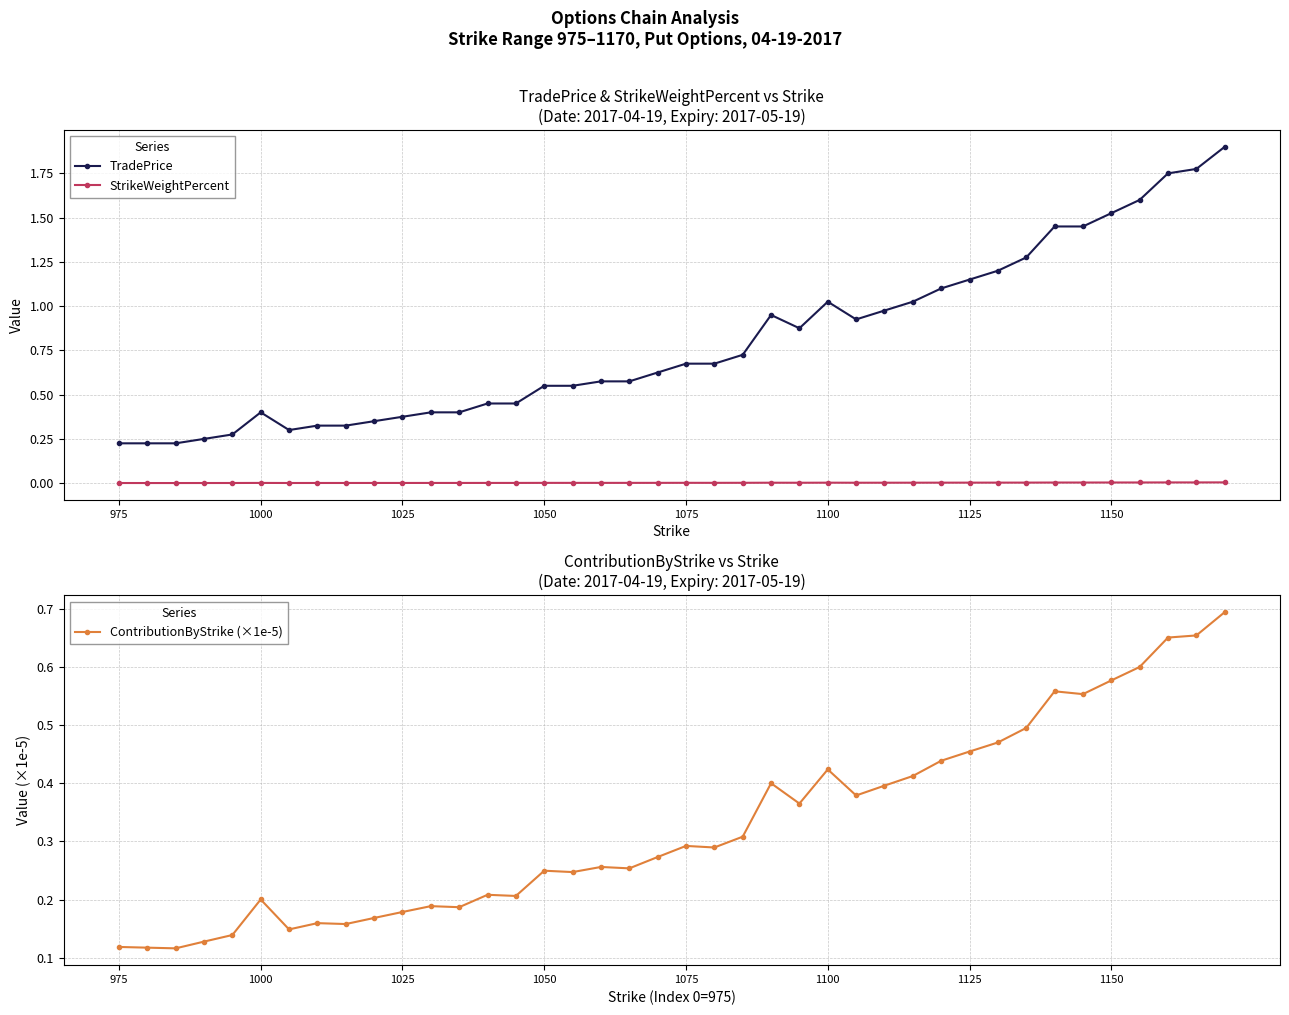

True or false: ContributionByStrike (×1e-5) and StrikeWeightPercent cross at least once.

False